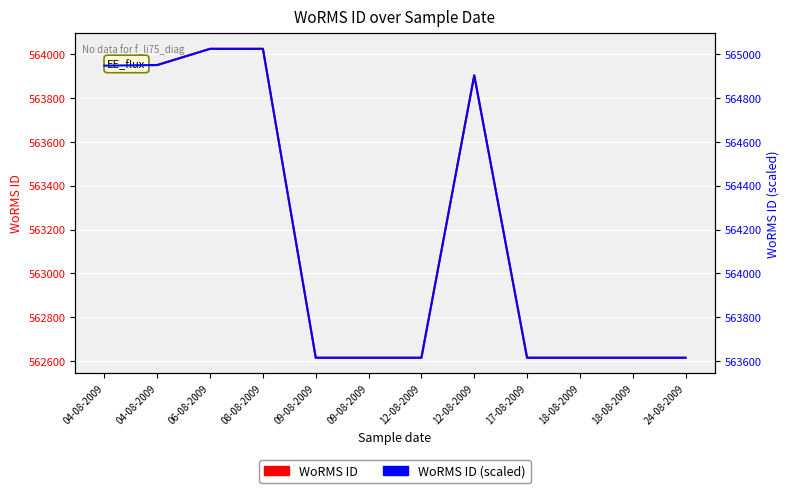

True or false: WoRMS ID and WoRMS ID (scaled) cross at least once.

False